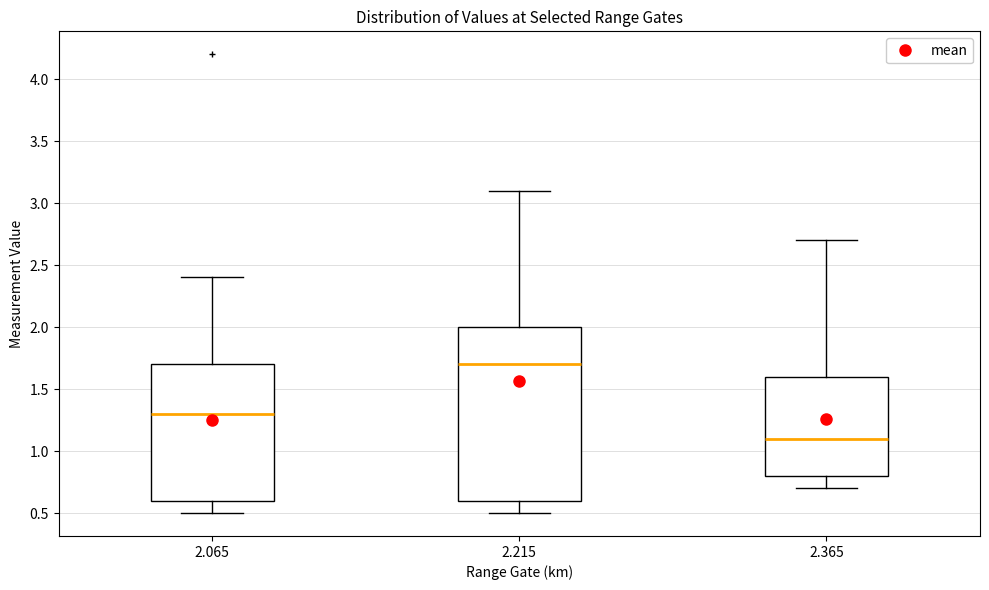

Which box has the highest median line?

2.215